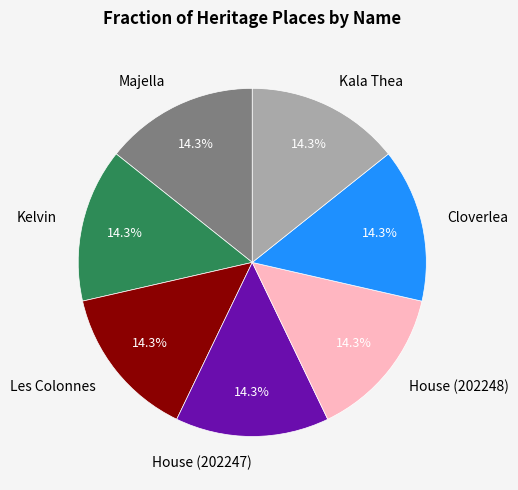

Approximately how many times larger is the value at Cloverlea compared to House (202247)?

1.0